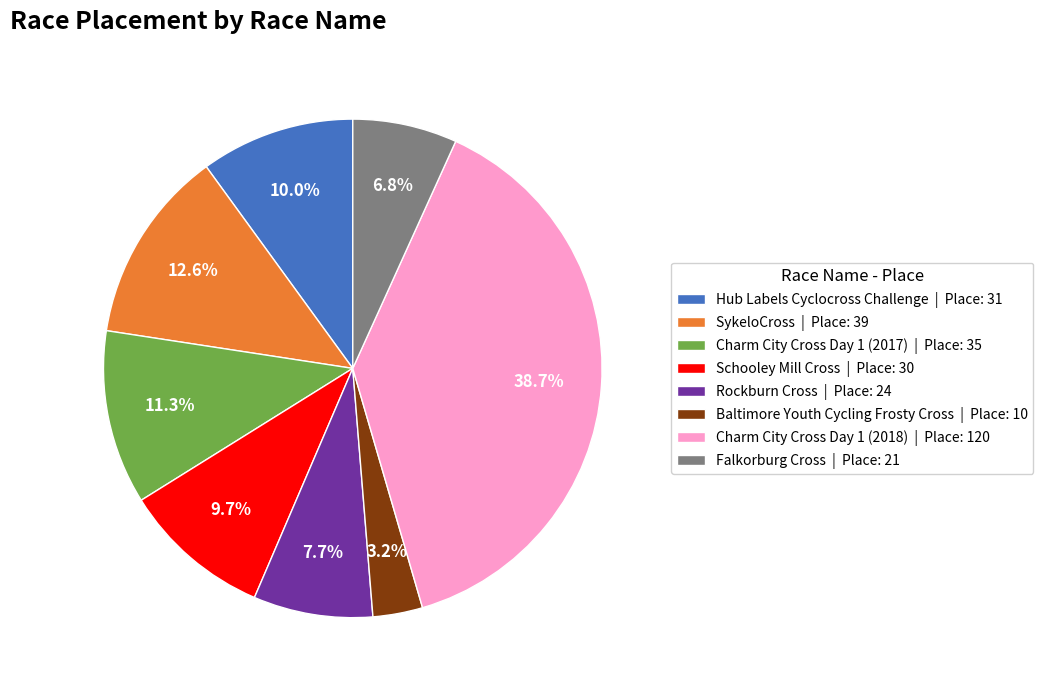

What is the total percentage of Charm City Cross Day 1 (2017) and Baltimore Youth Cycling Frosty Cross?

14.5%